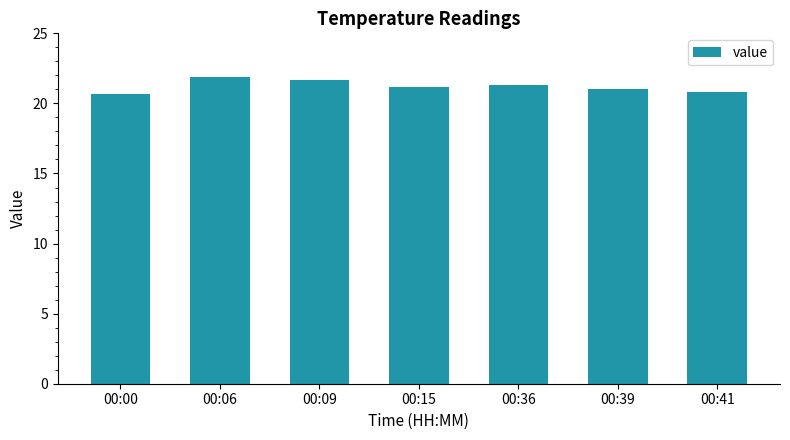

The value at 00:09 is 21.7. True or false?

True